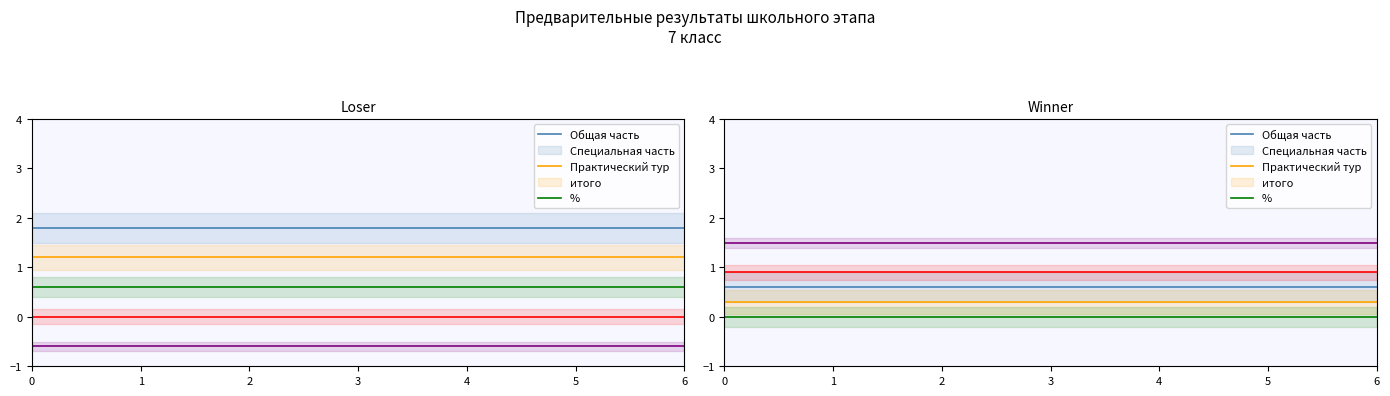

How many lines are shown in the chart?

5